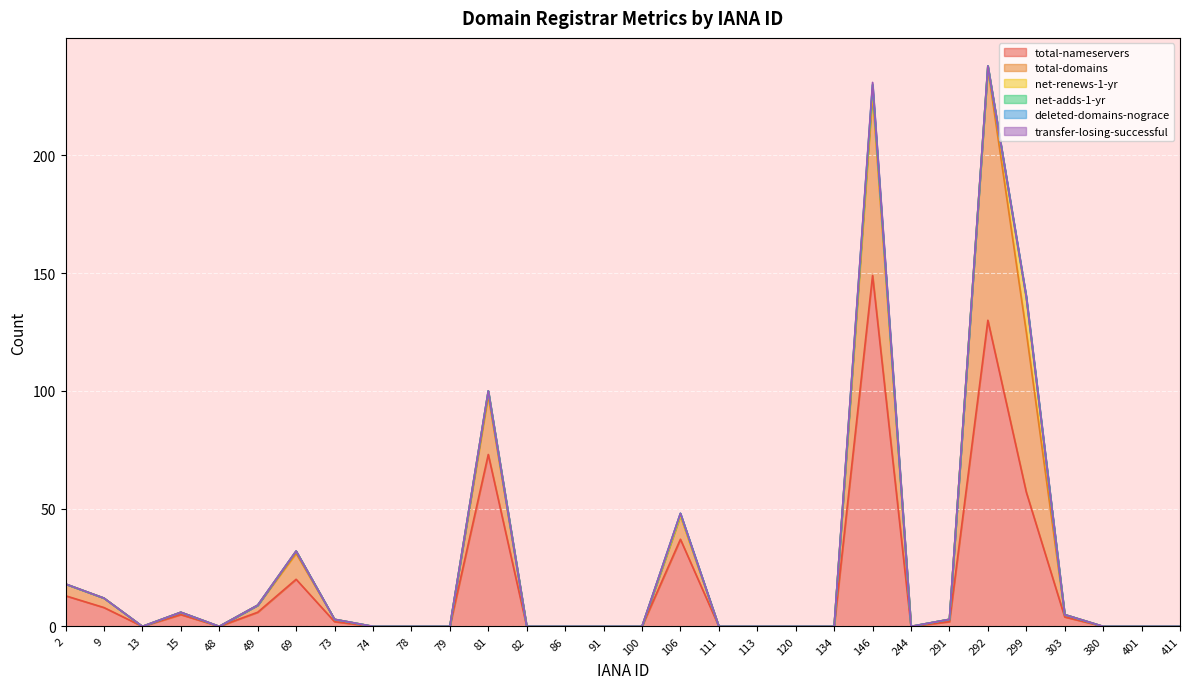

What is the sum of all total-nameservers values?

506